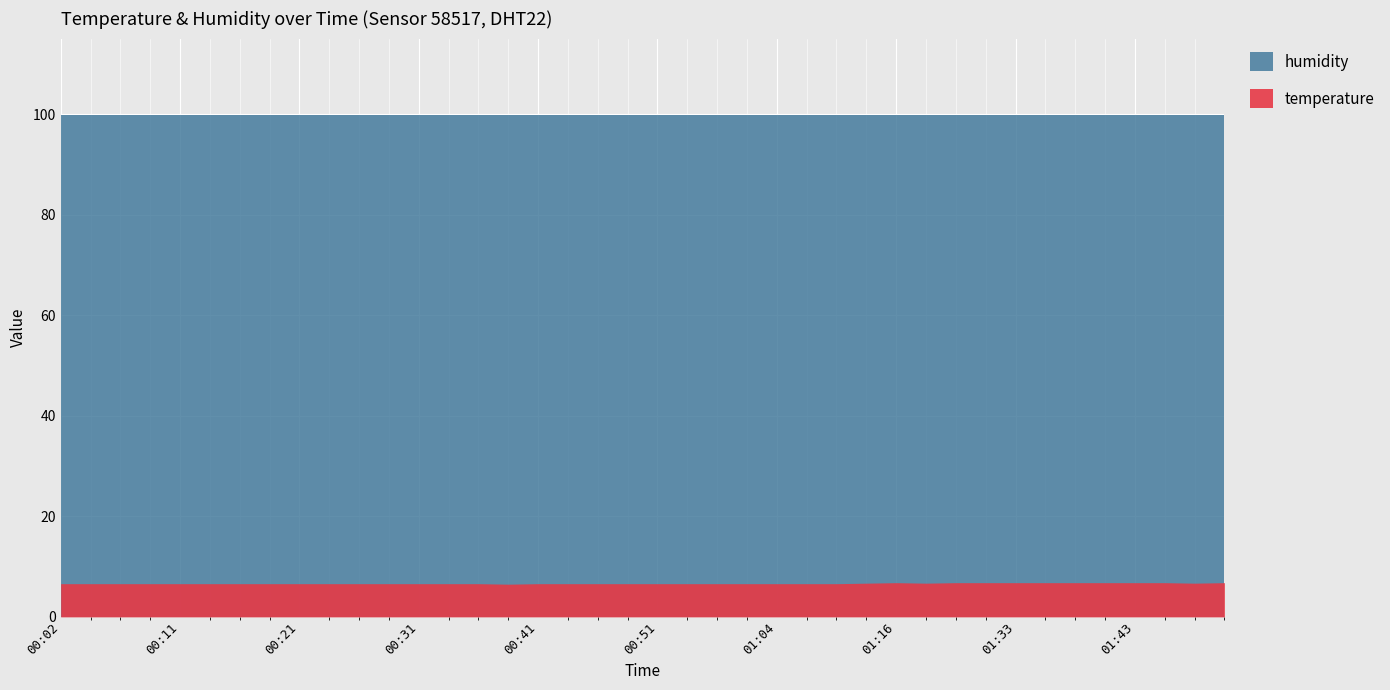

What is the smallest value displayed?

6.5